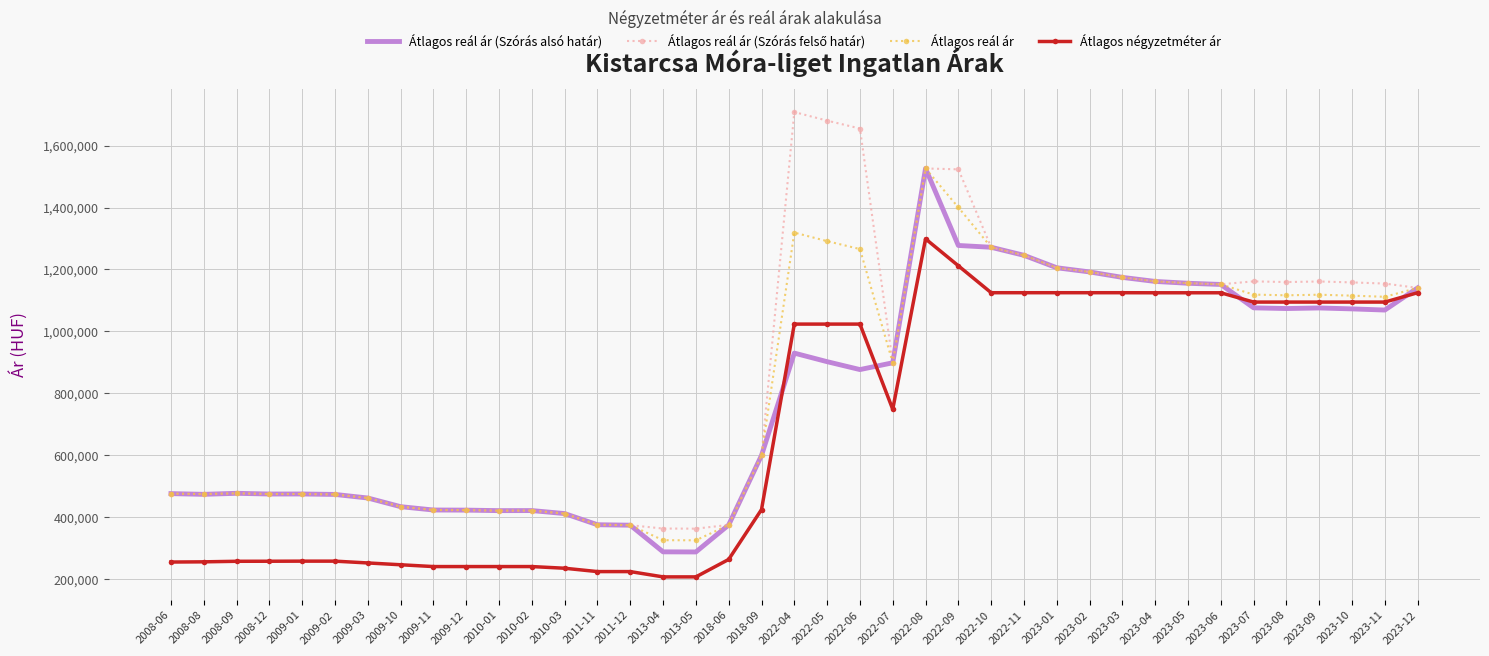

What is the greatest value displayed?

1708538